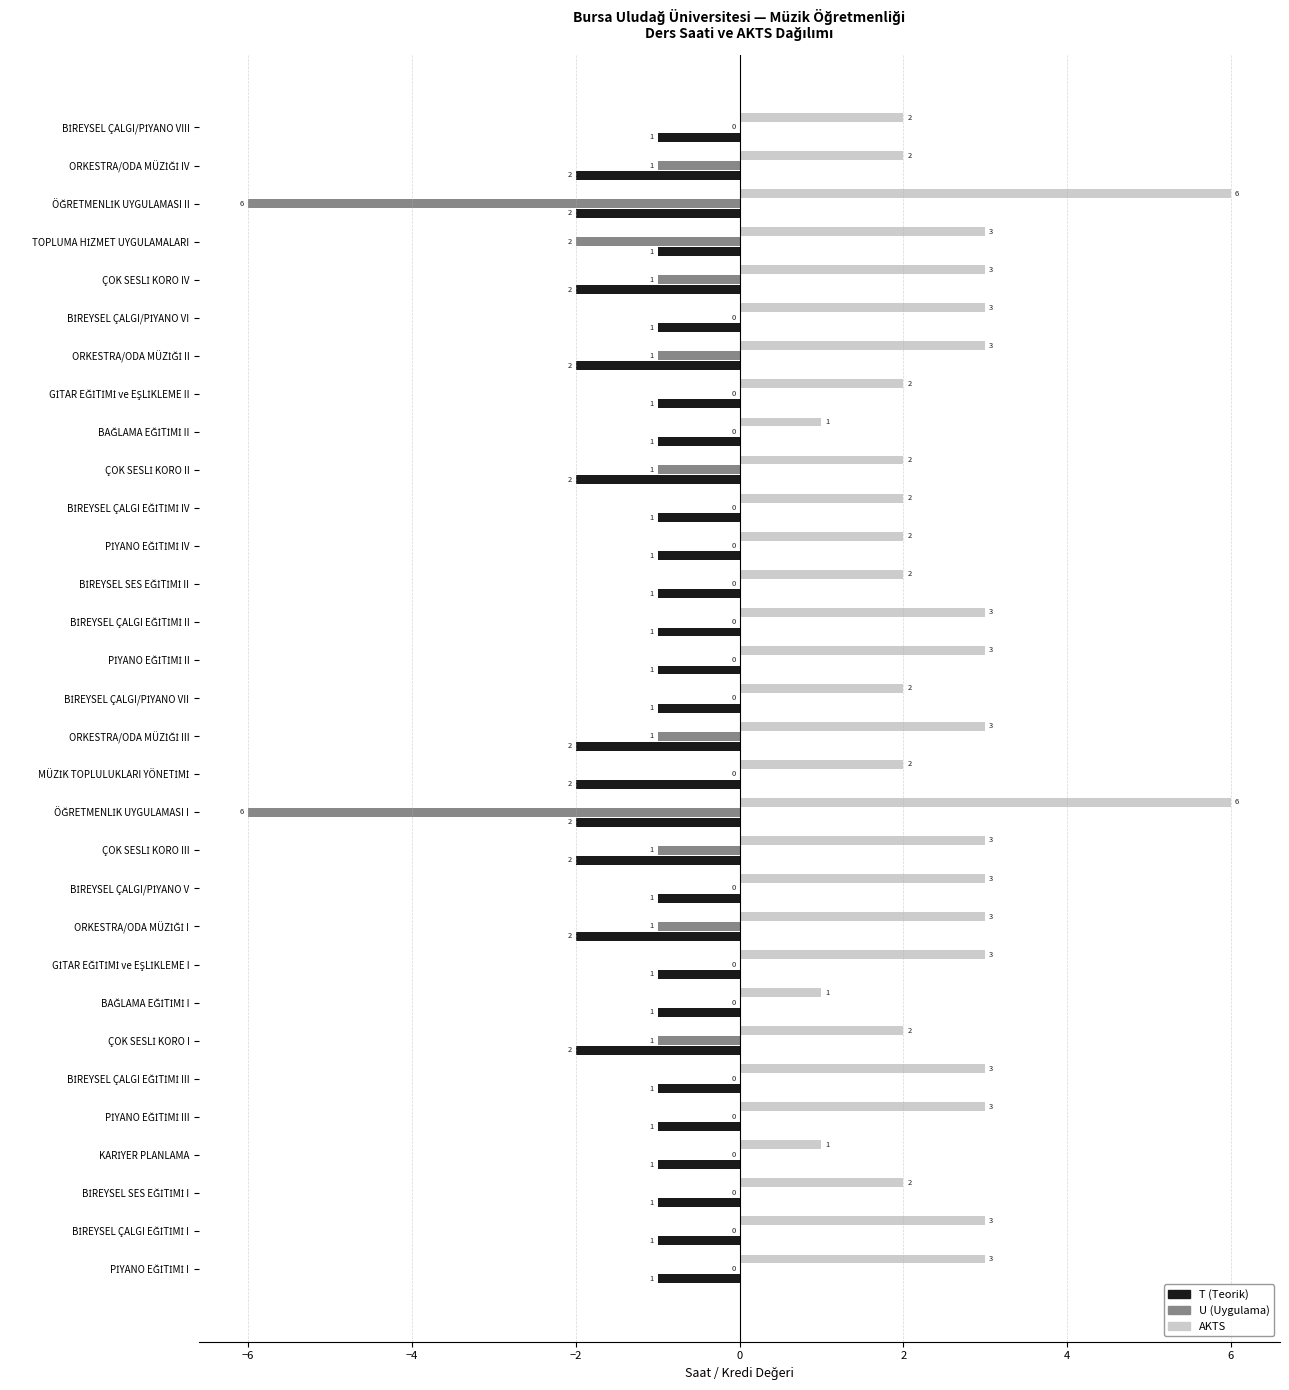

Which series has the largest total across all categories?

AKTS